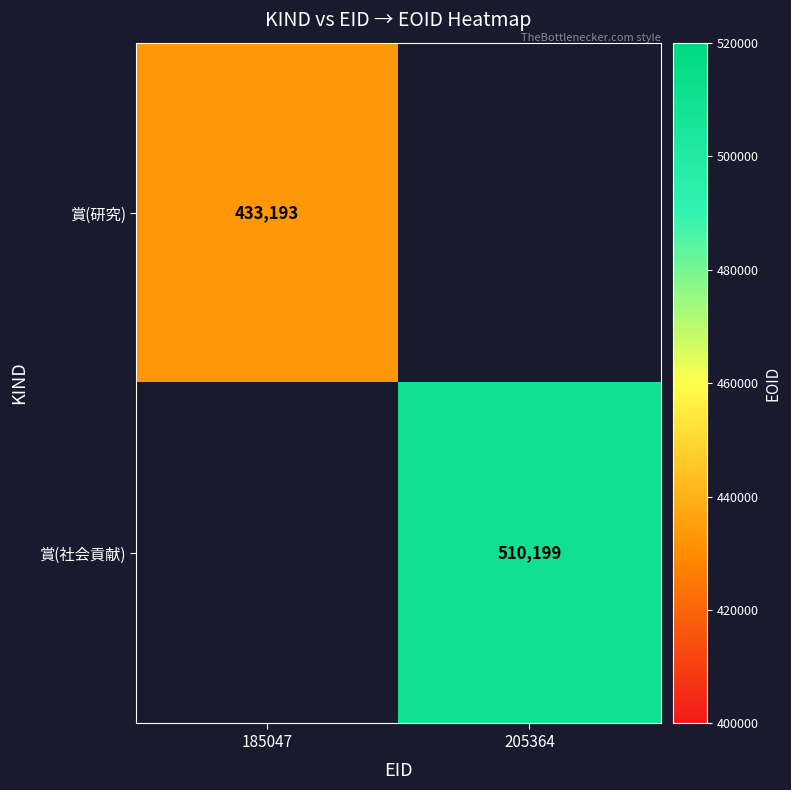

Between 185047 and 205364, which is larger?

205364